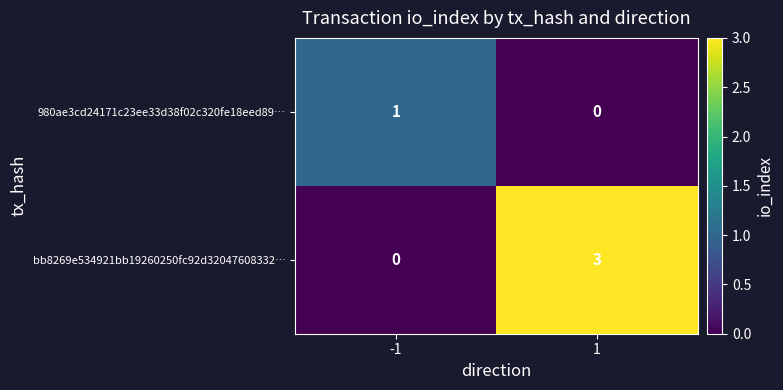

Reading left to right, transcribe all the data shown in this chart.

980ae3cd24171c23ee33d38f02c320fe18eed89…: -1=1	1=0
bb8269e534921bb19260250fc92d32047608332…: -1=0	1=3